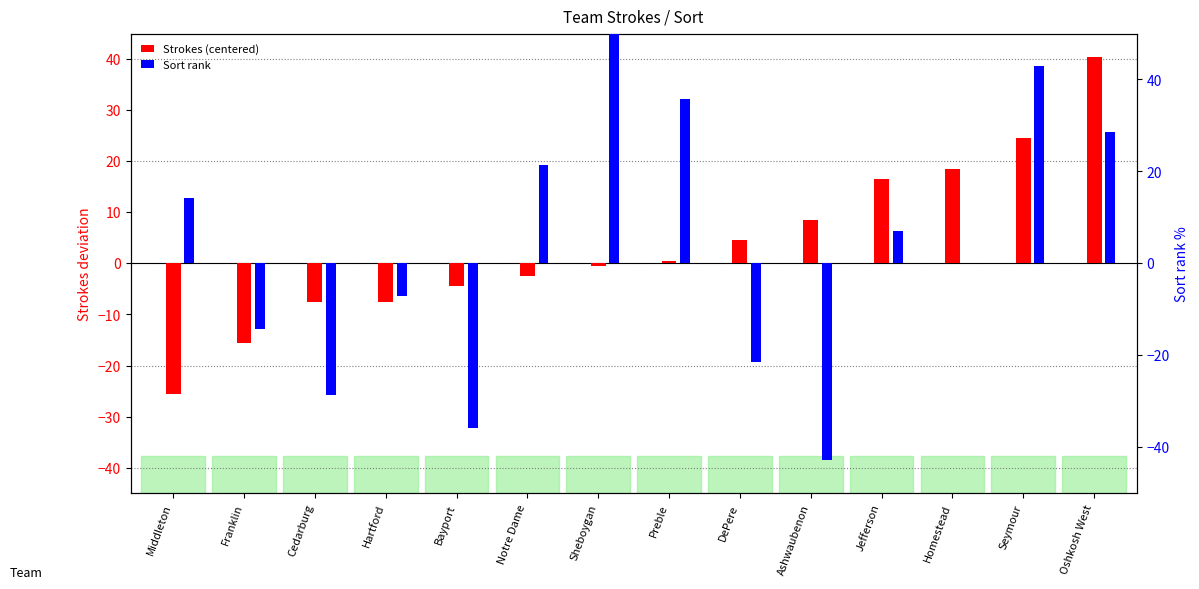

What position from the left is Oshkosh West?

14